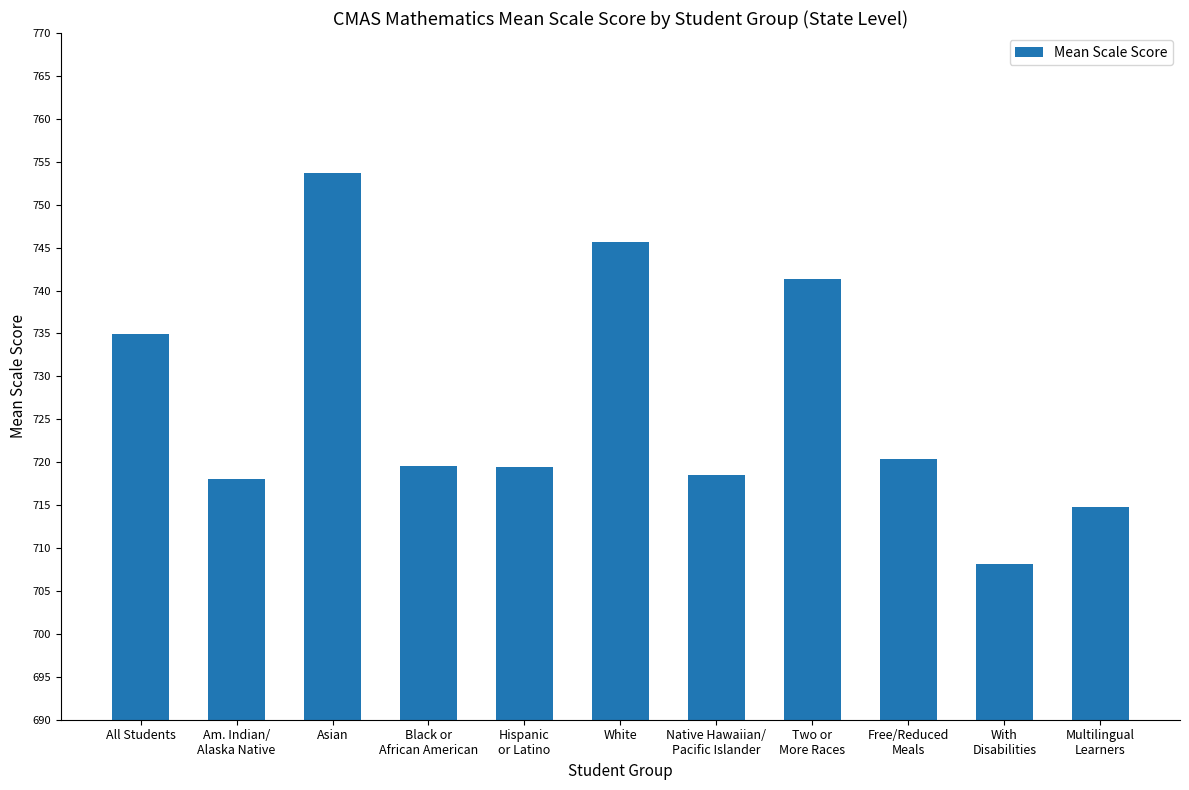

What is the label of the 4th bar from the left?

Black or
African American